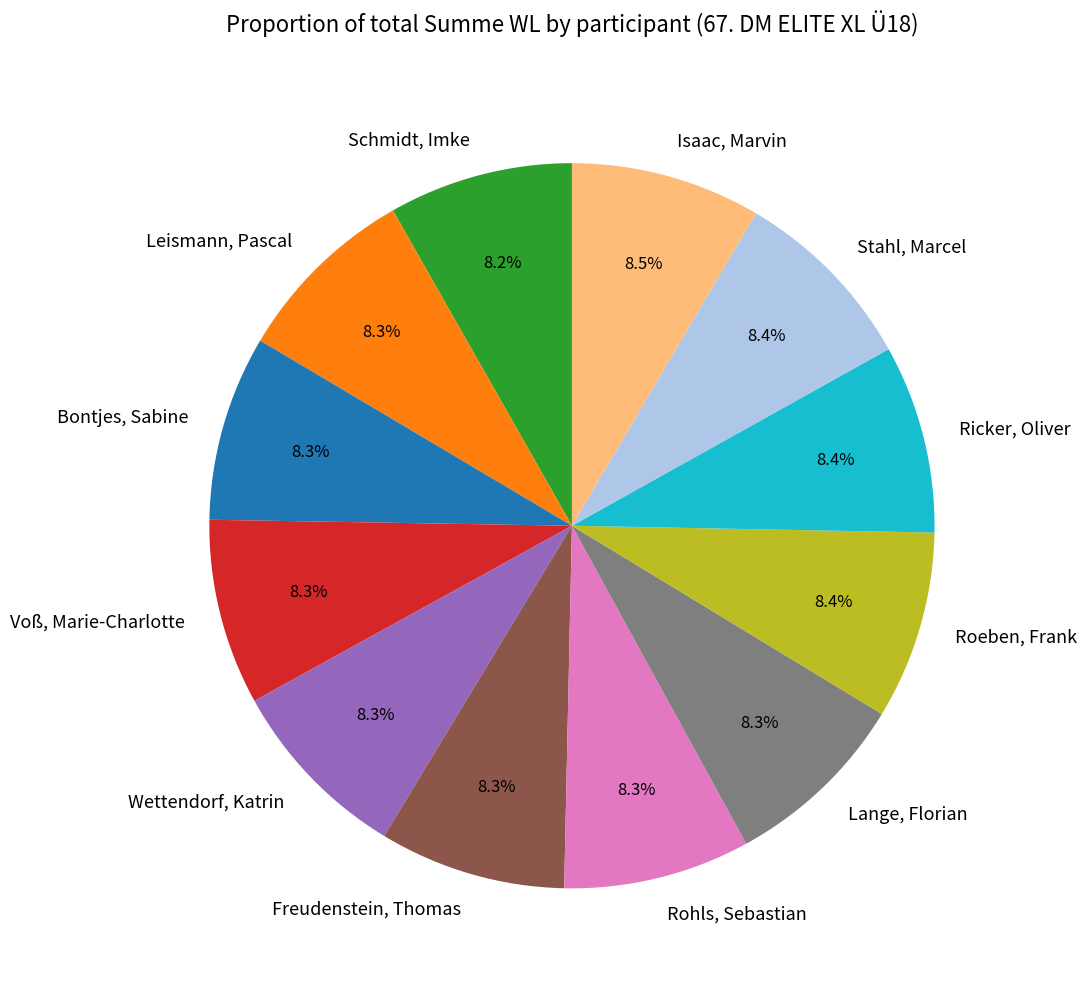

How many slices are in this pie chart?

12